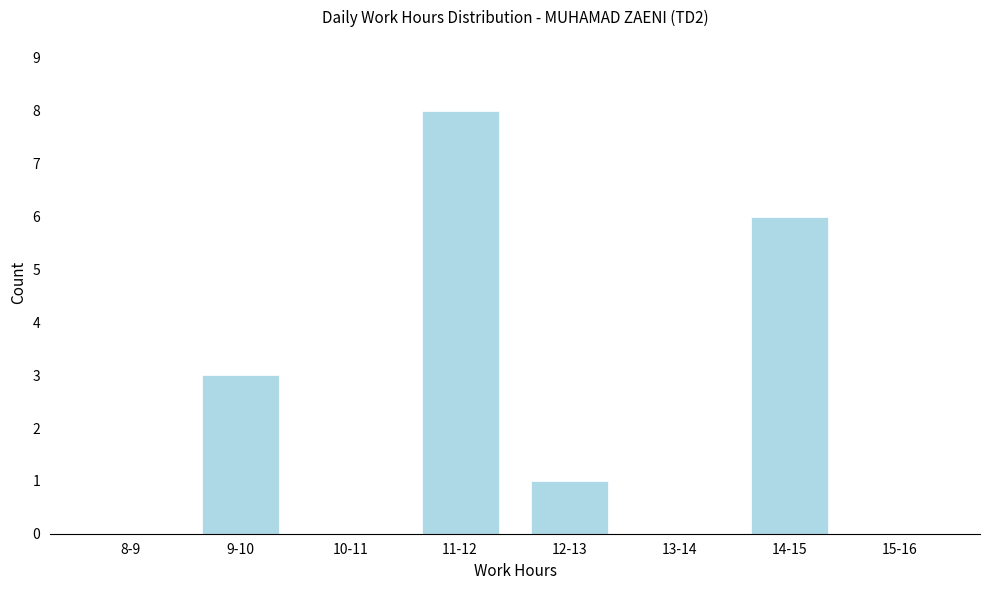

Reading right to left, what are all the values shown in this chart?

15-16=0	14-15=6	13-14=0	12-13=1	11-12=8	10-11=0	9-10=3	8-9=0